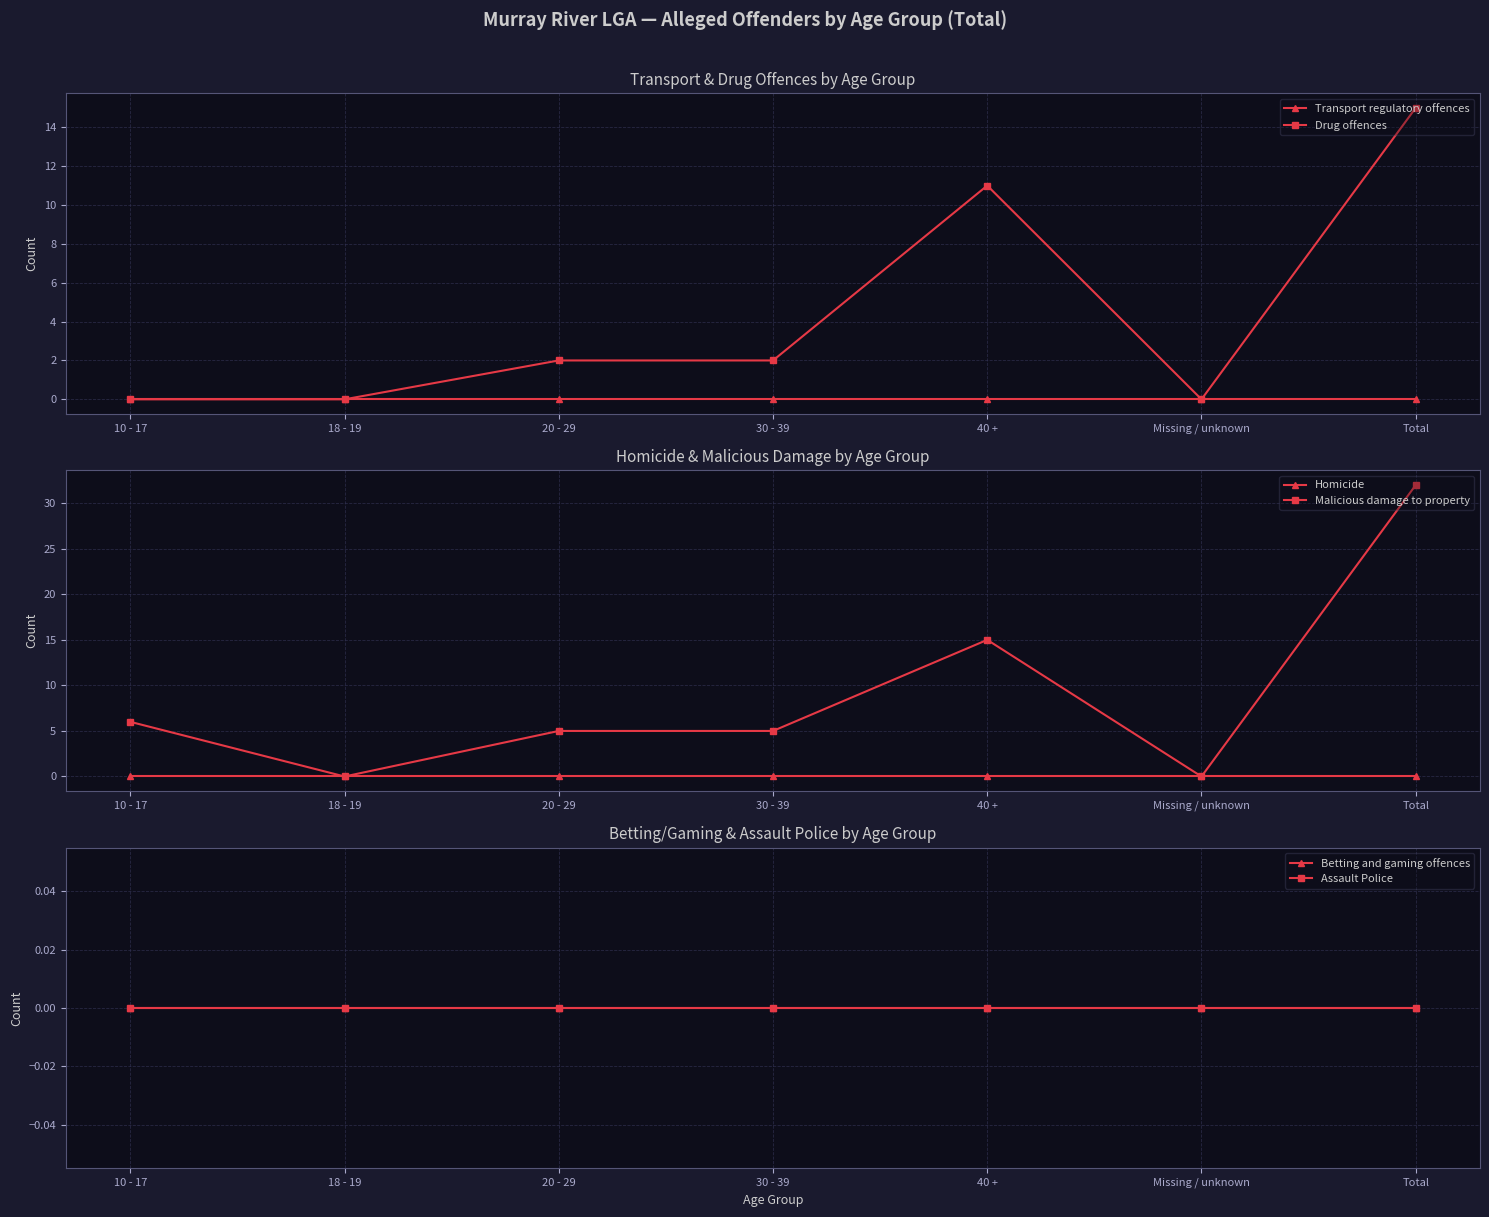

True or false: Drug offences has more than 0 interior local peaks.

True